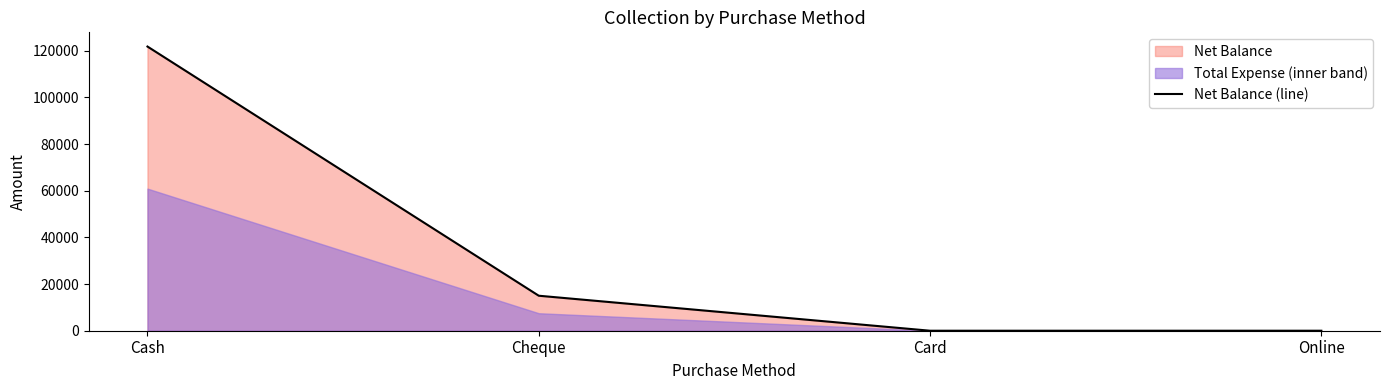

True or false: the data shows -51642 at Card.

False